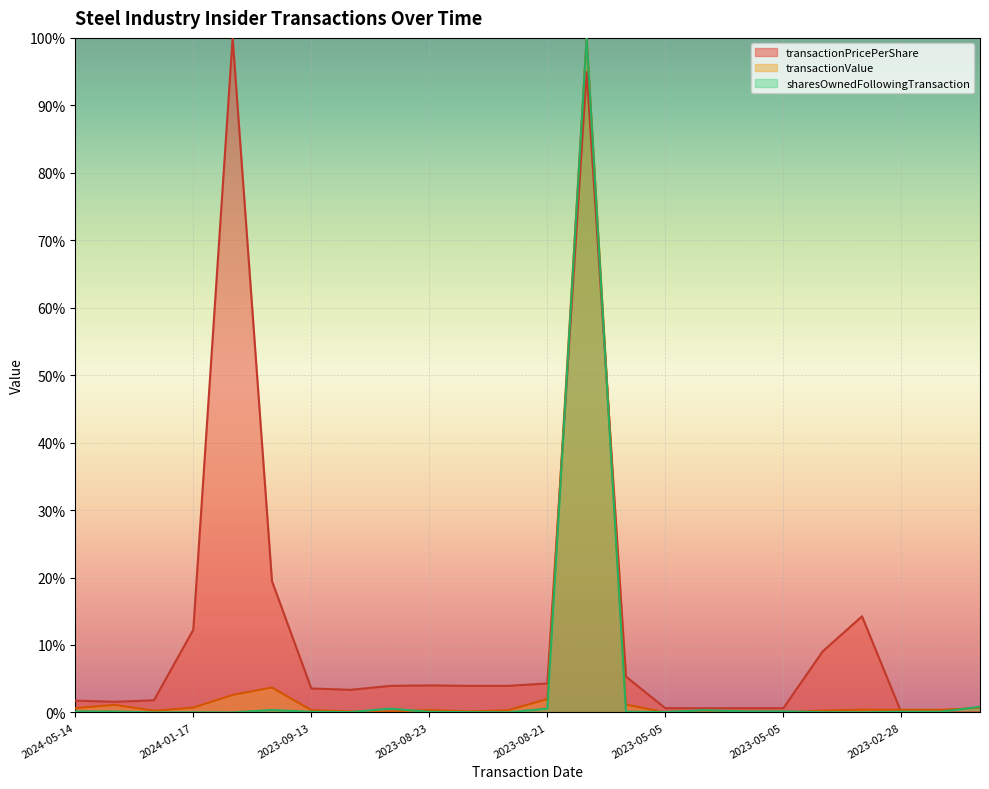

Between which two adjacent categories do transactionPricePerShare and sharesOwnedFollowingTransaction first intersect?

2023-08-21 and 2023-08-14